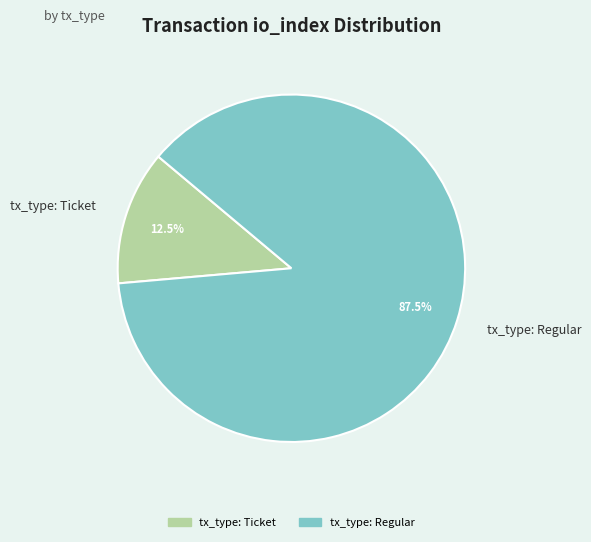

To the nearest percent, what is the difference between the tx_type: Regular and tx_type: Ticket slice percentages?

75%